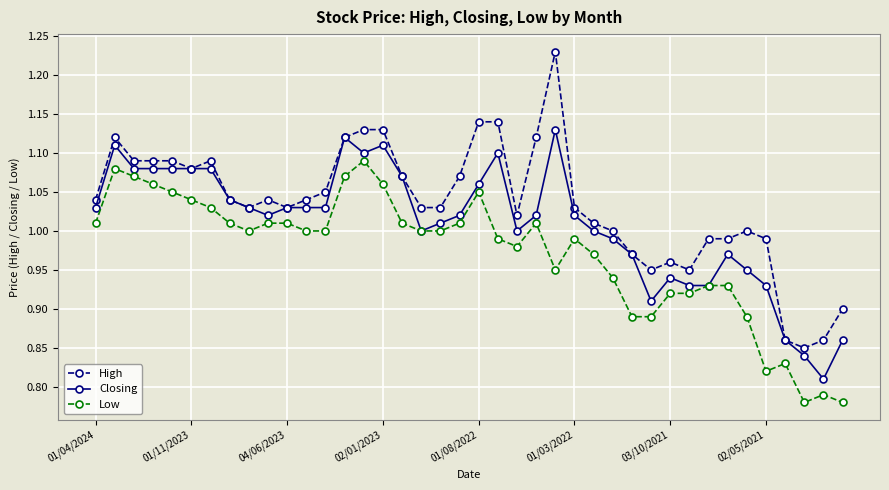

At how many categories does at least one series exceed 0?

40